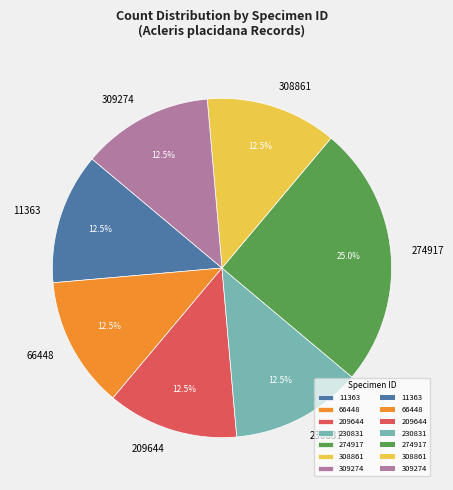

To the nearest percent, what is the average slice percentage?

14%